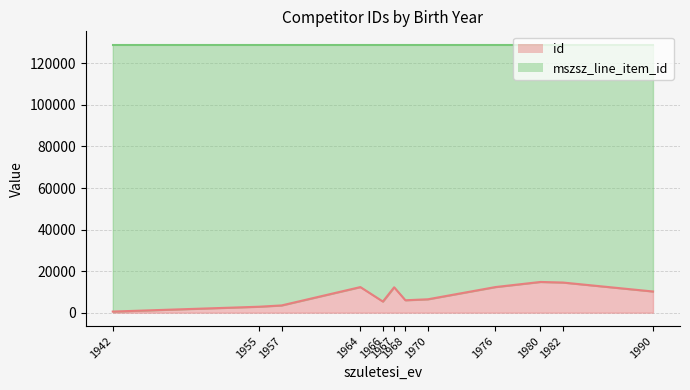

Reading left to right, transcribe all the data shown in this chart.

531	2862	3483	12314	5351	12215	5970	6440	12323	14781	14499	10190